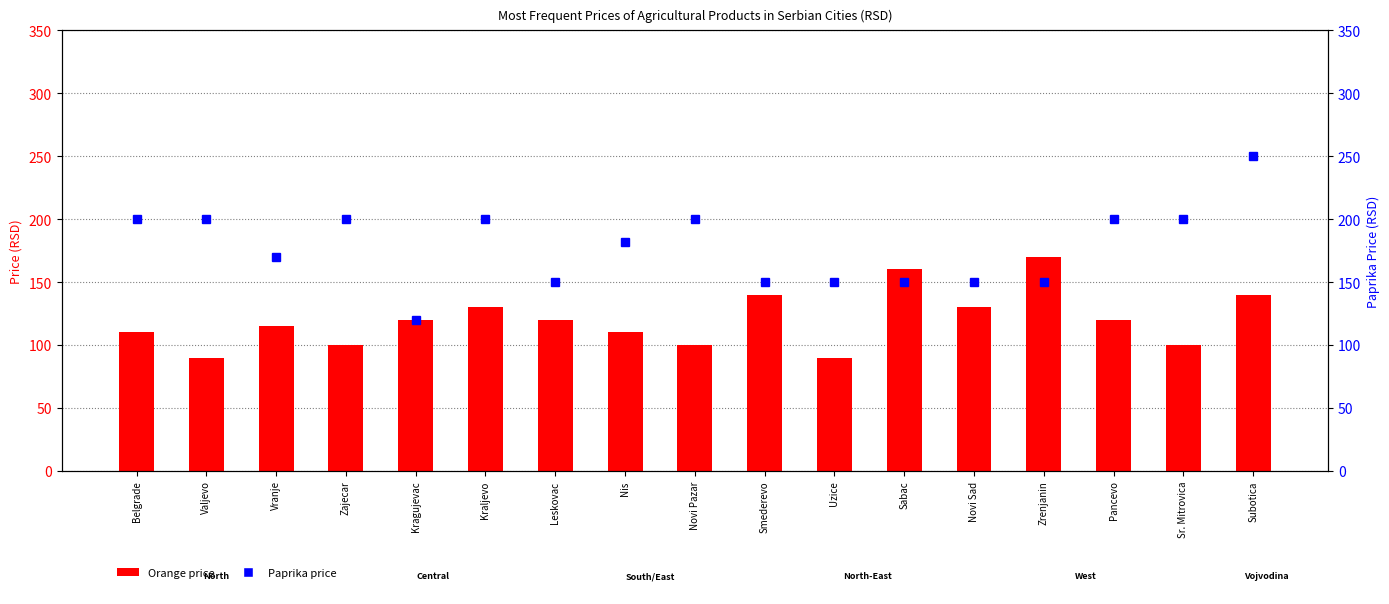

What are all the series names shown in the legend?

Orange, Paprika